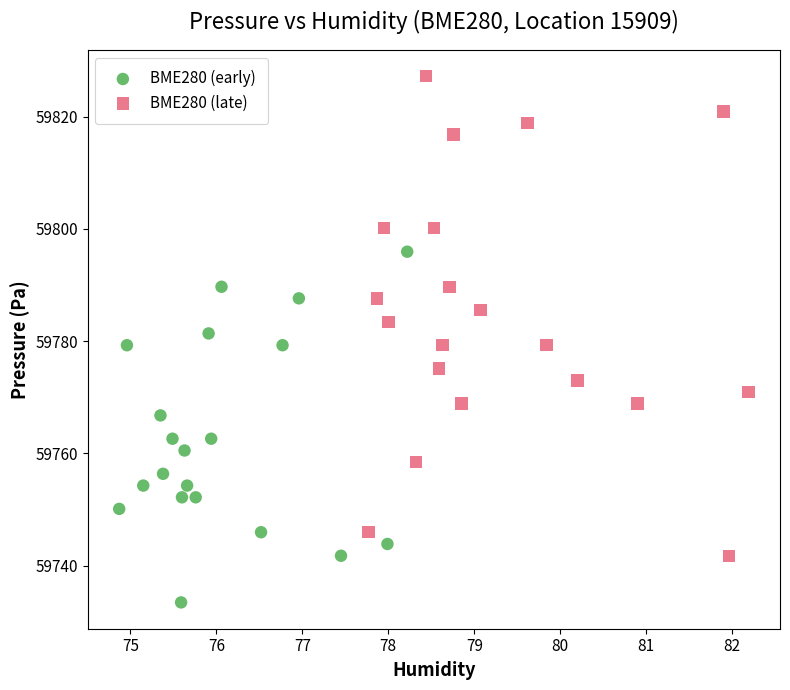

Which series has the widest spread of Y values?

BME280 (late)